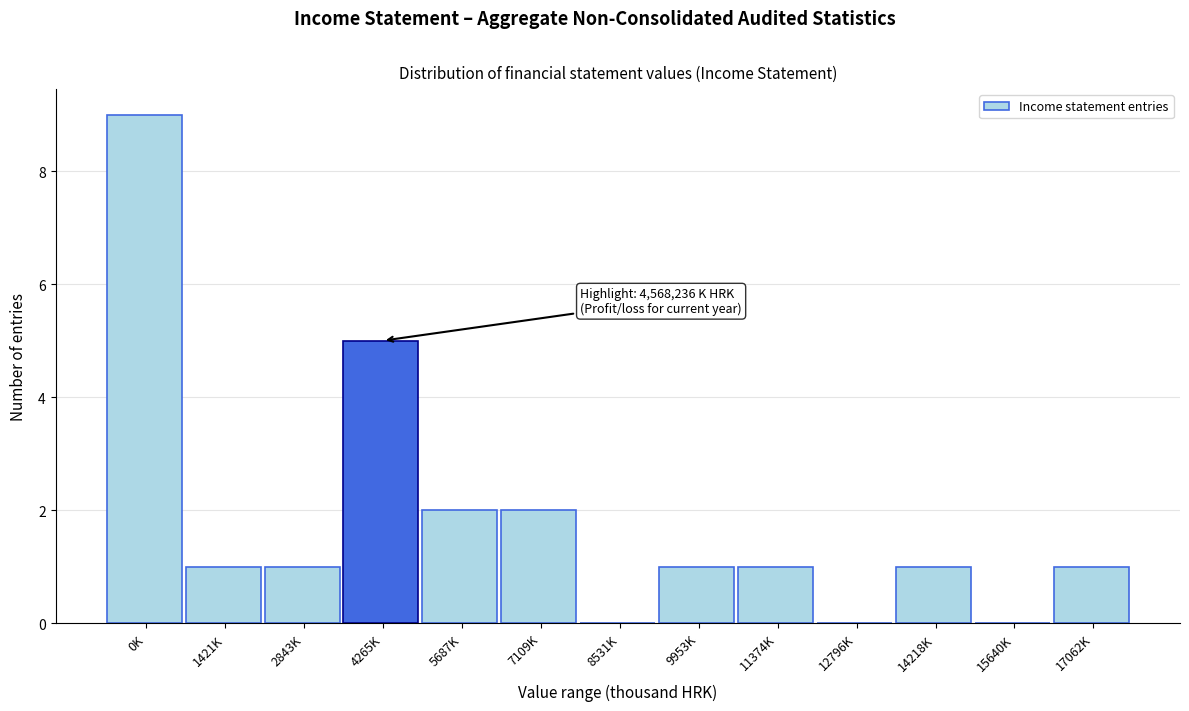

Reading left to right, what are all the values shown in this chart?

0K=9	1421K=1	2843K=1	4265K=5	5687K=2	7109K=2	8531K=0	9953K=1	11374K=1	12796K=0	14218K=1	15640K=0	17062K=1